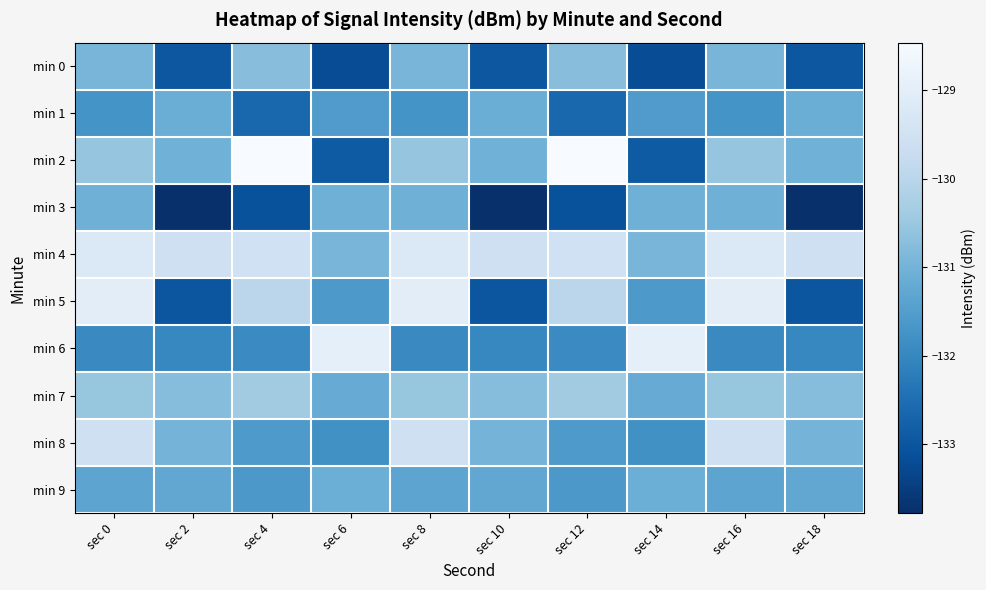

Count the number of data series in this chart.

10